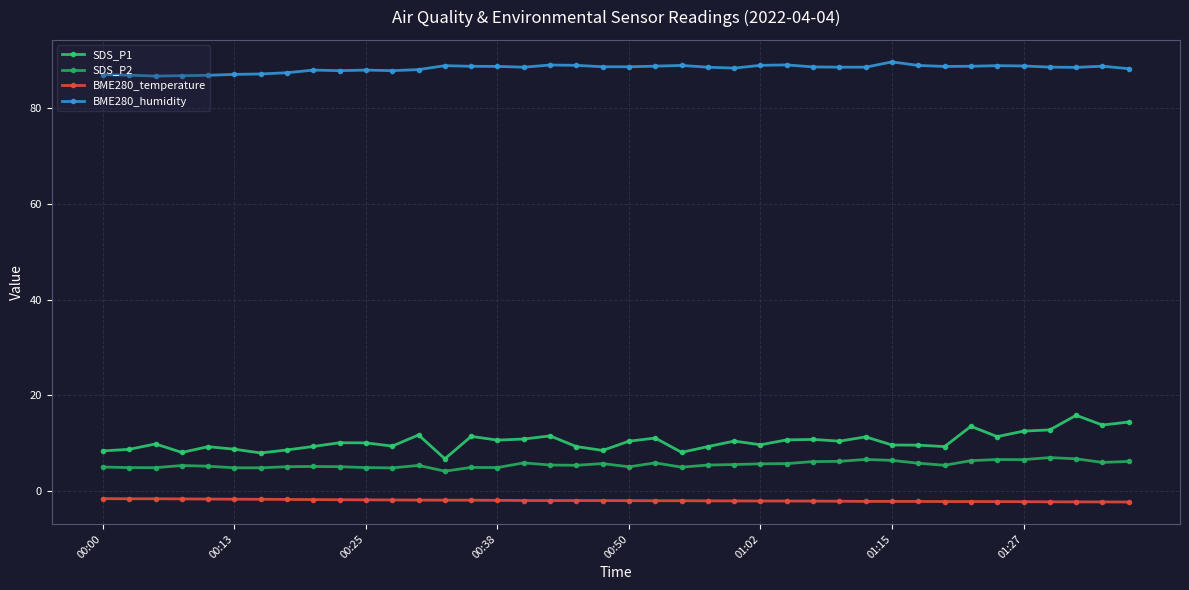

True or false: BME280_temperature and SDS_P1 intersect in this chart.

False